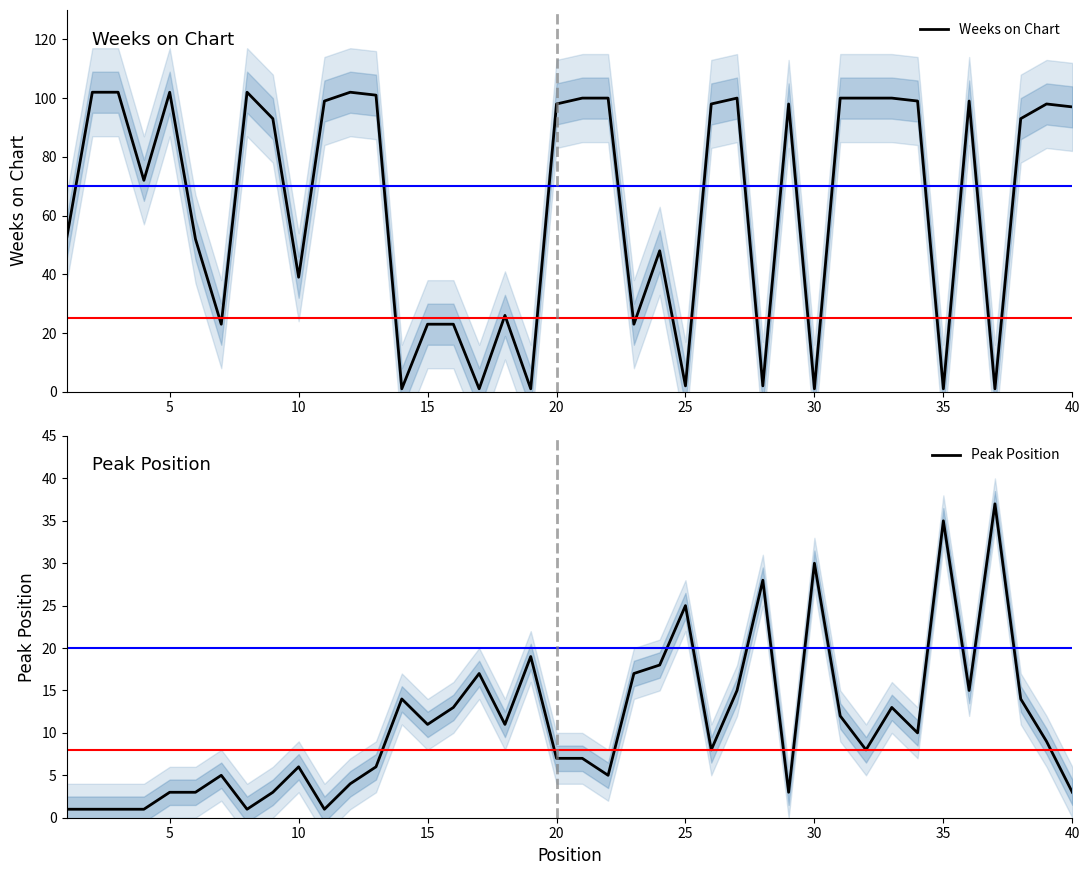

What is the maximum value for Peak Position?

37